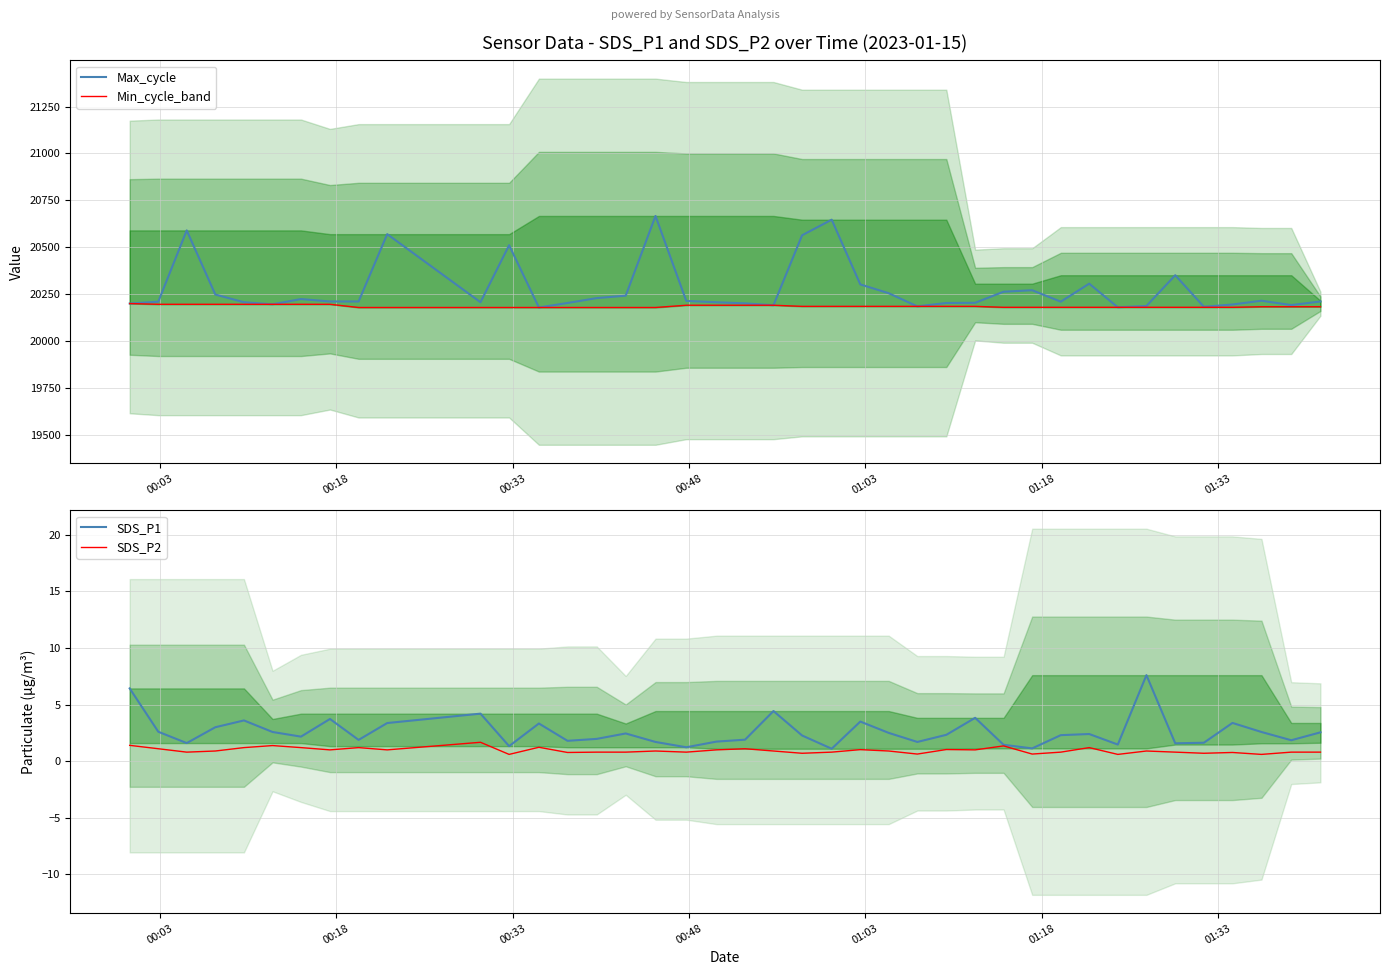

How many values in the Min_cycle_band series are below 20183?

18